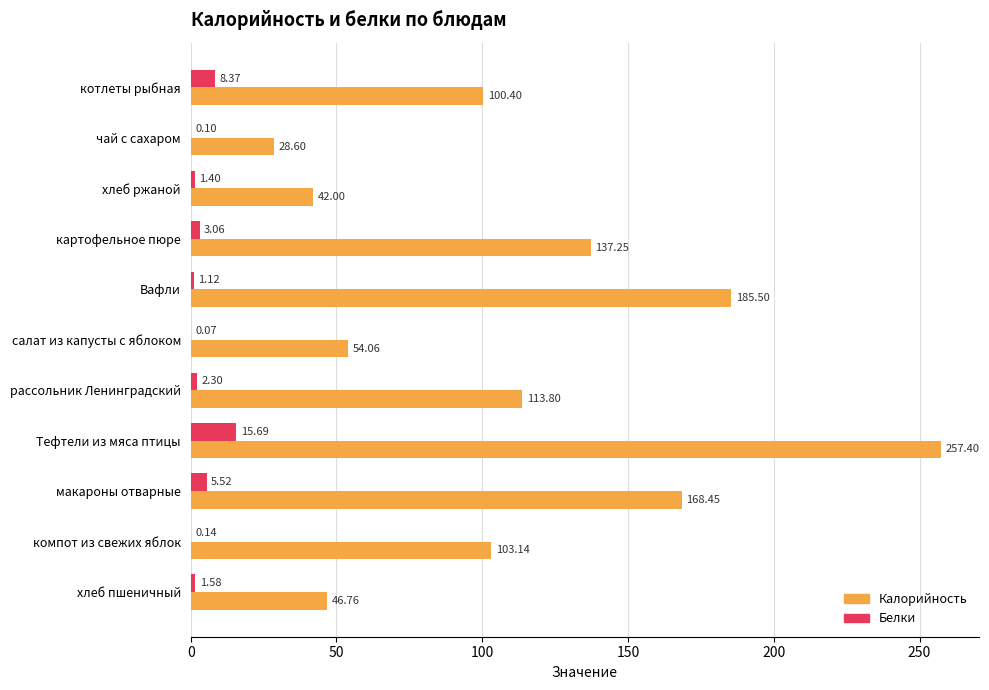

Which series has the largest total across all categories?

Калорийность